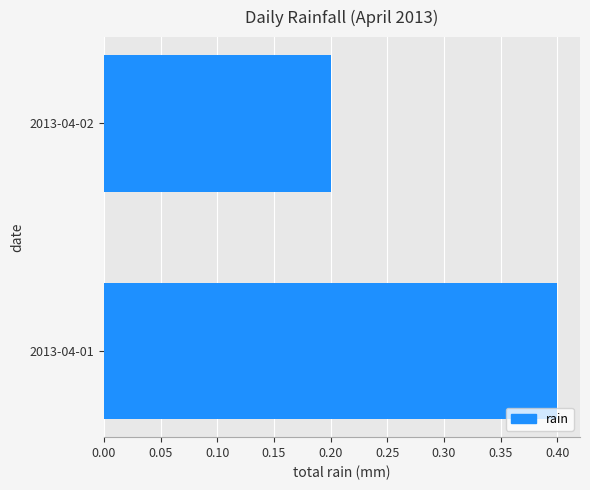

Where is the data nearest to the value 0?

2013-04-02